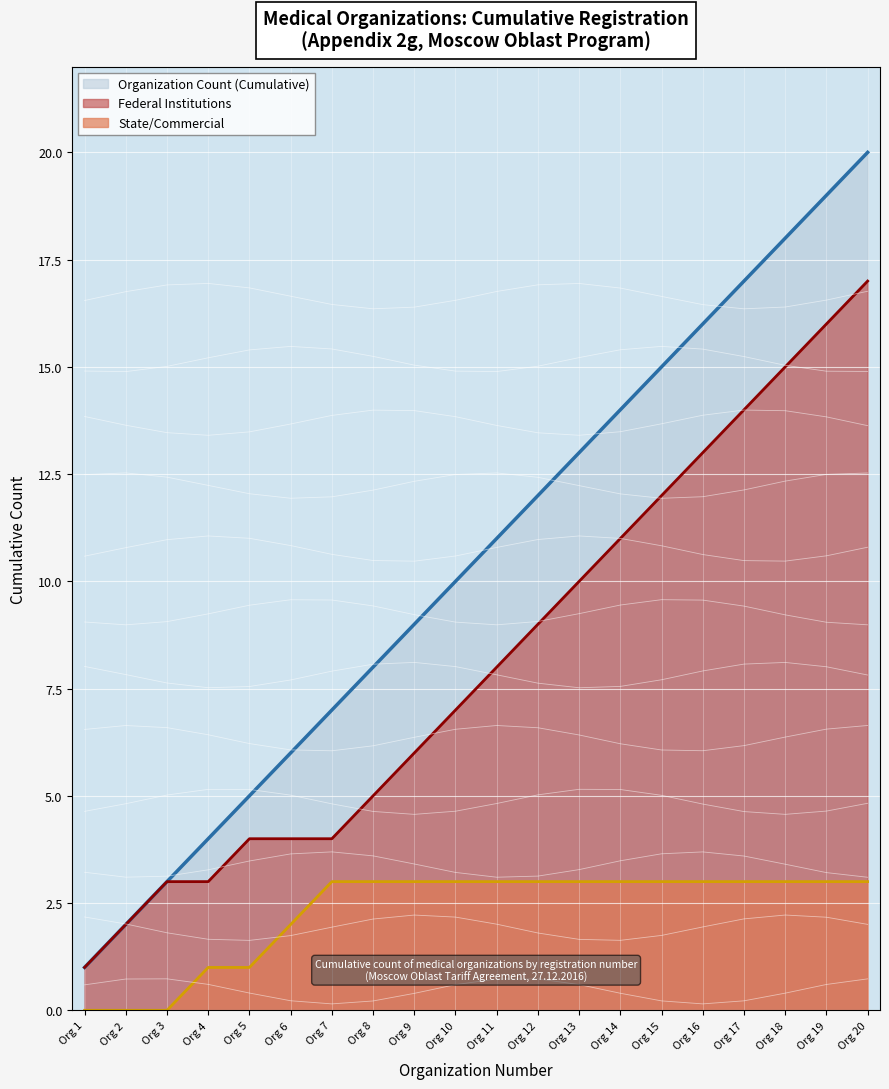

List the series in order of their overall mean, lowest first.

State/Commercial, Federal Institutions, Organization Count (Cumulative)